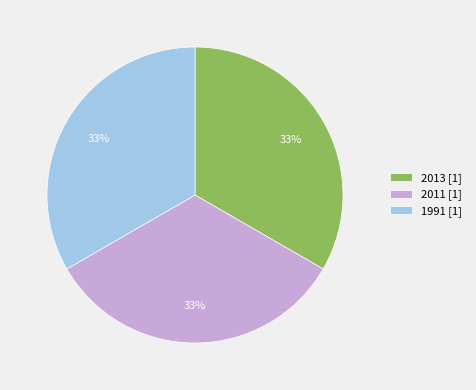

The 1991 [1] slice represents 33% of the pie. True or false?

True